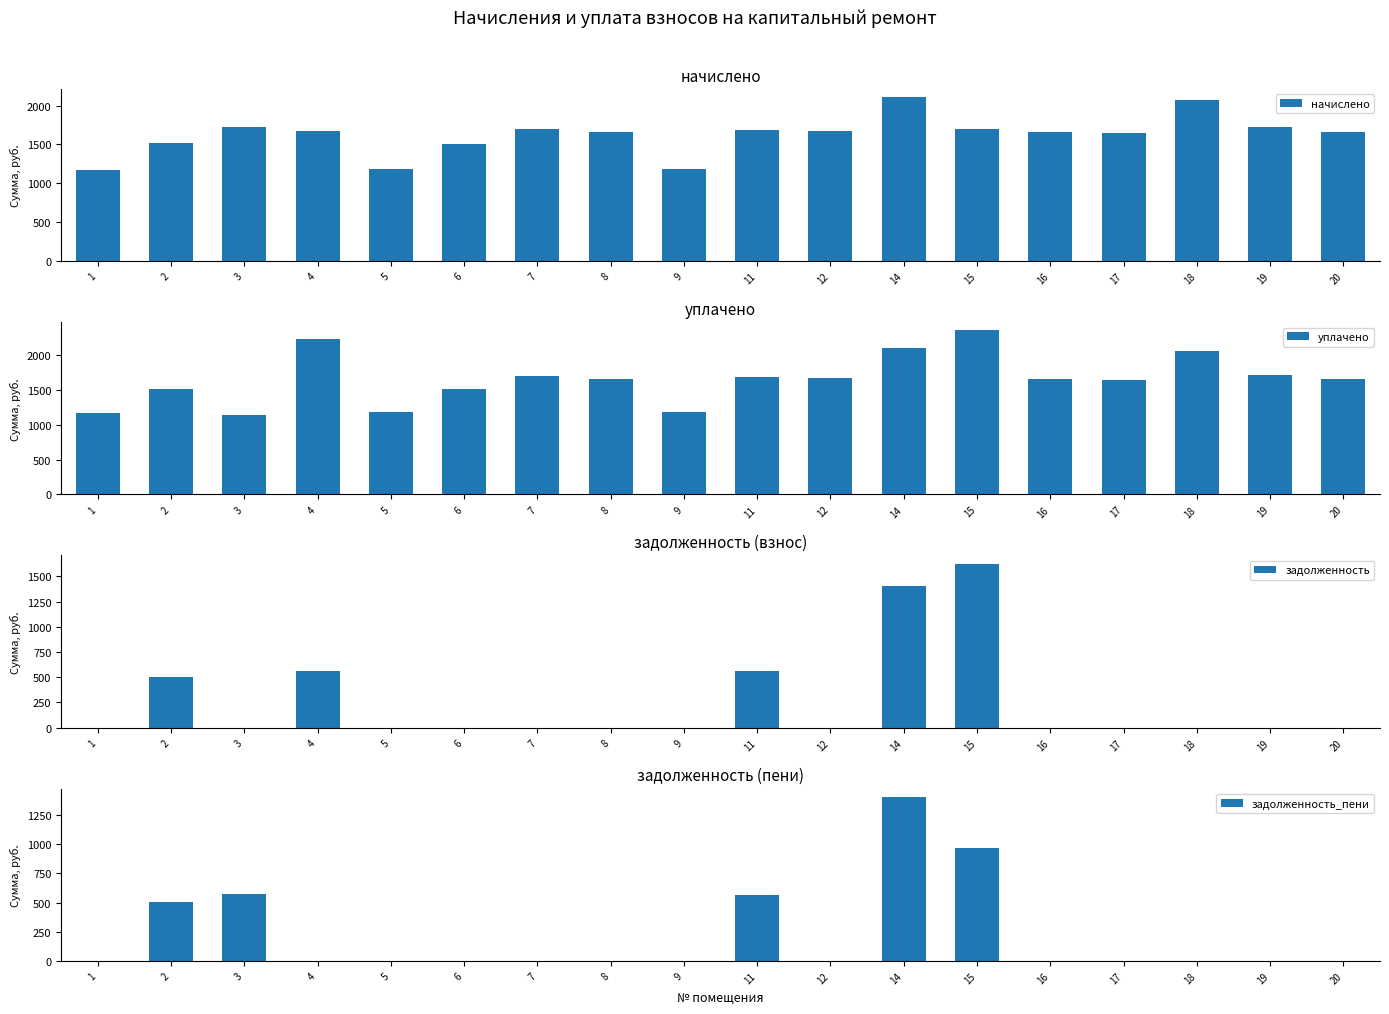

Is it true that уплачено equals 860.6 at 17?

False